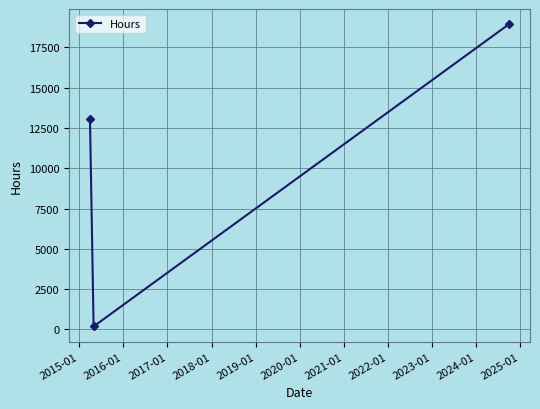

Does the chart display data point markers on the line(s)?

Yes